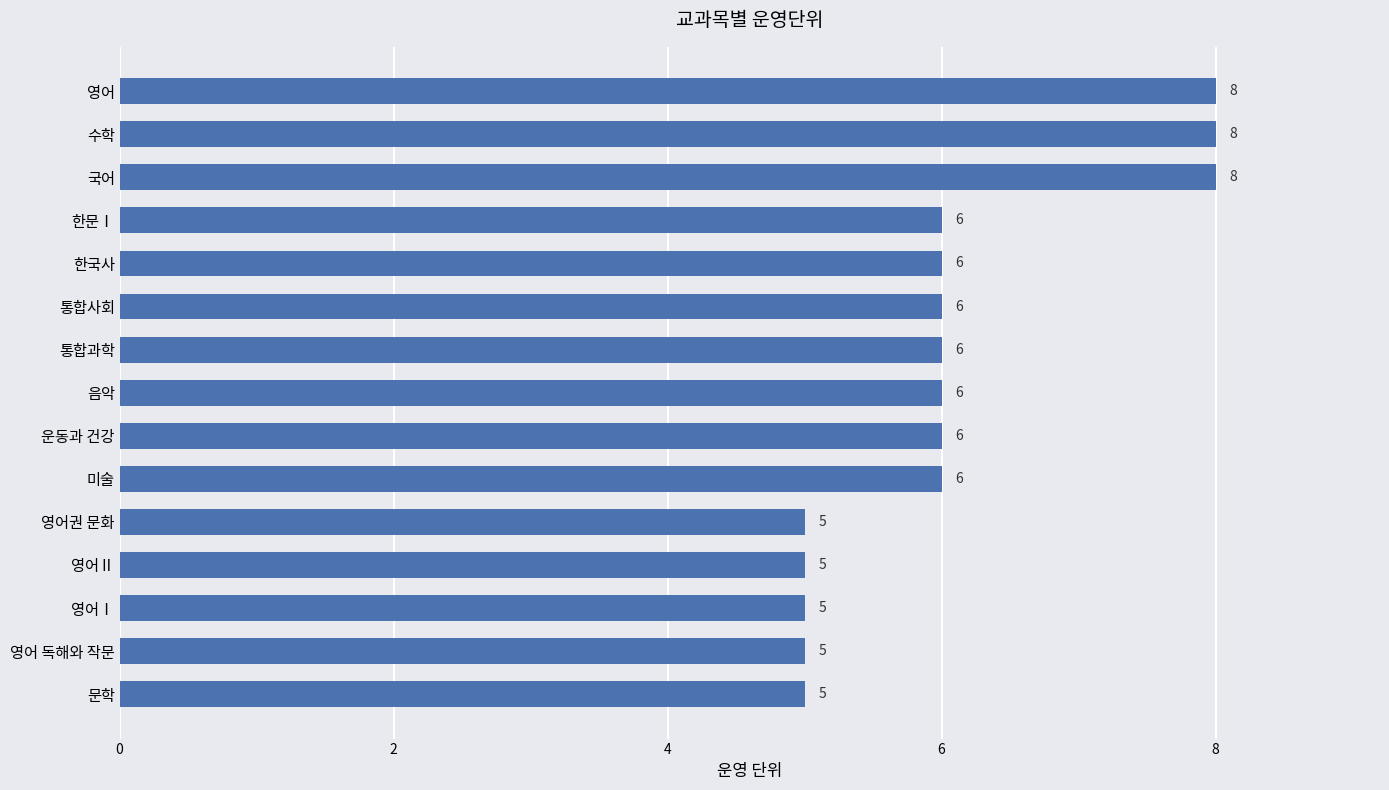

Count the number of data series in this chart.

1